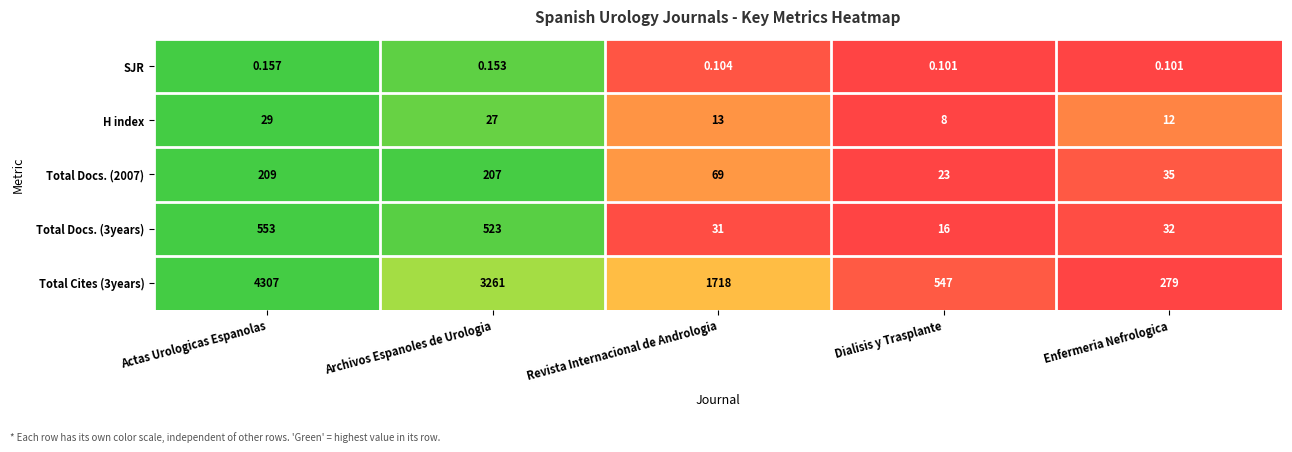

At which label is Total Cites (3years) closest to 2293?

Revista Internacional de Andrologia